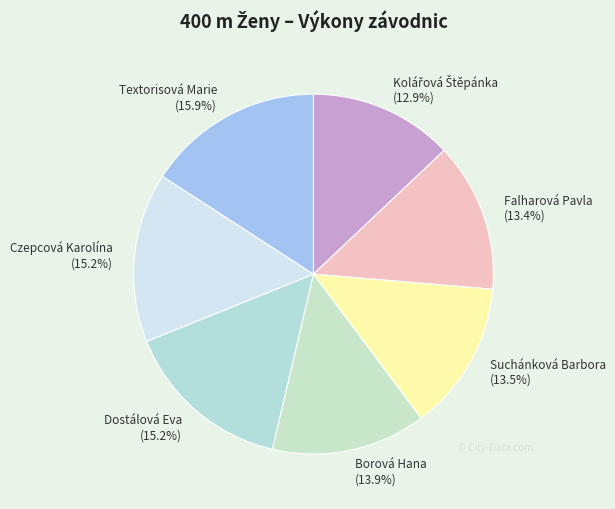

Combined, do Dostálová Eva and Suchánková Barbora account for over 50%?

No